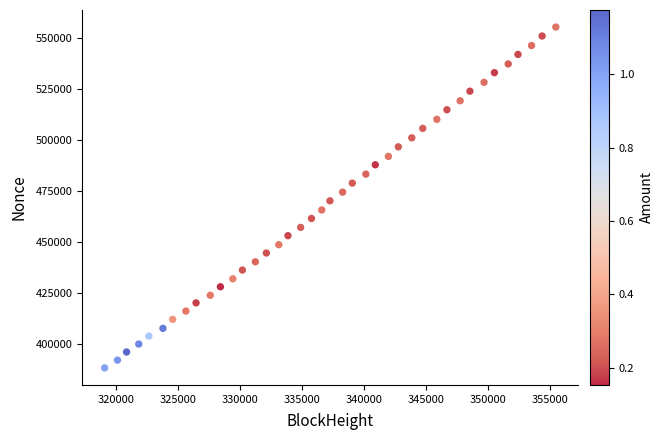

What is the range of Y values (max minus min)?

167155